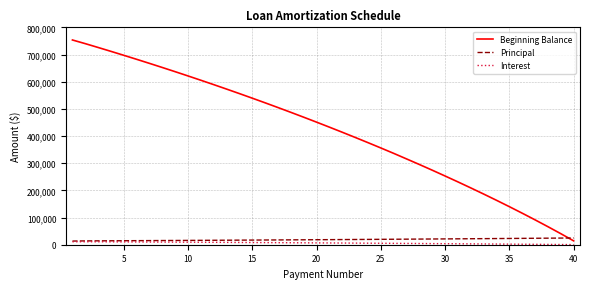

What is the greatest value displayed?

753447.1